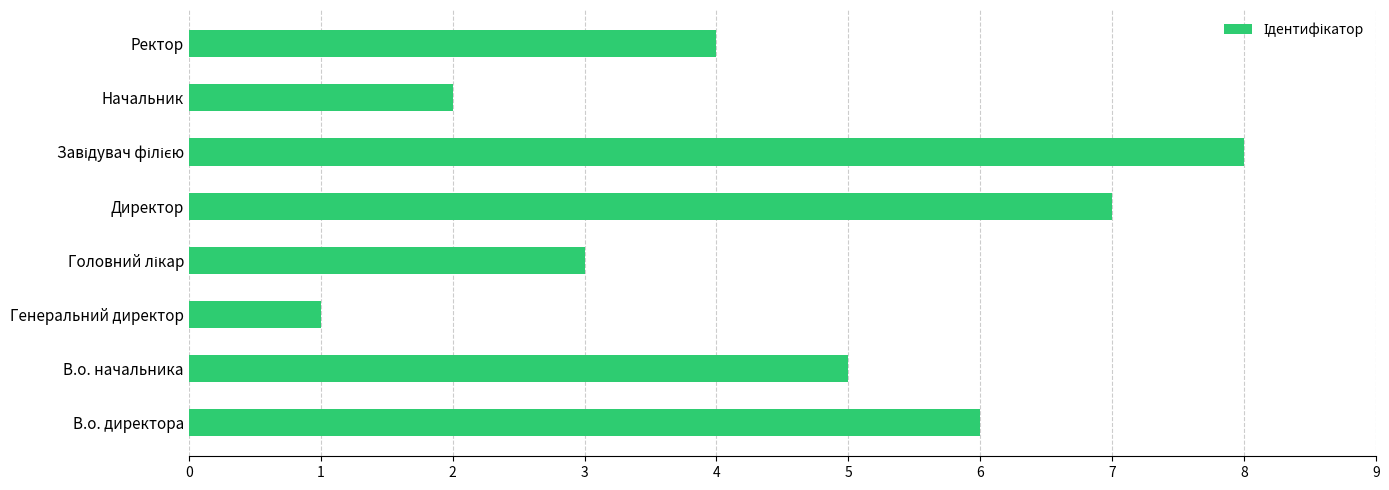

What is the change in value from Начальник to Ректор?

+2